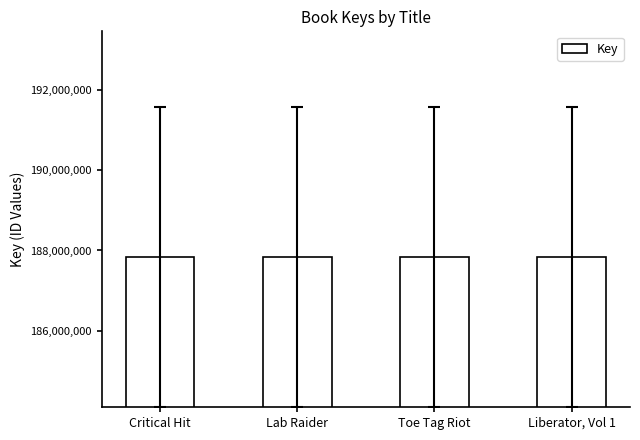

What is the sum of the values at Toe Tag Riot and Liberator, Vol 1?

375680055